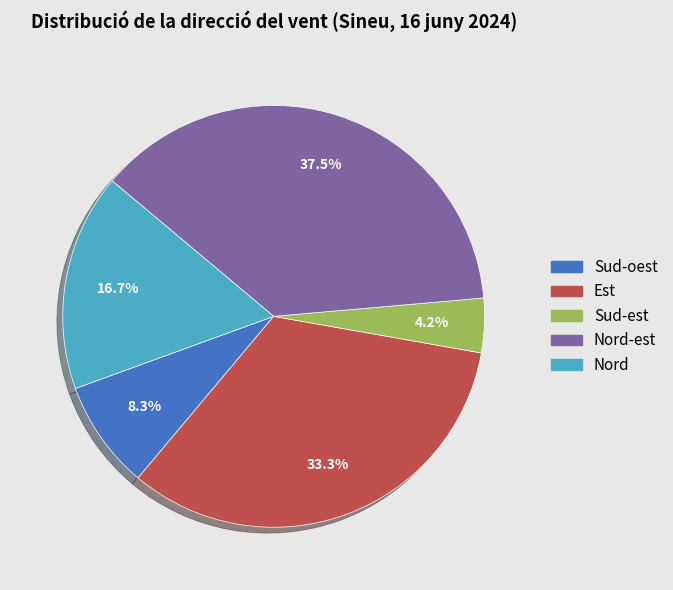

How many slices are in this pie chart?

5